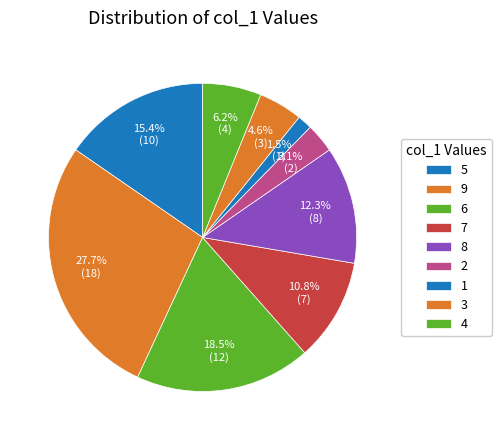

Does 5 account for over 50% of the chart?

No